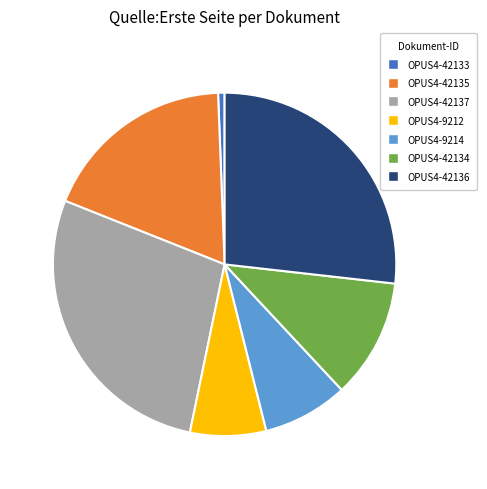

True or false: OPUS4-9214 accounts for 1% of the total.

False